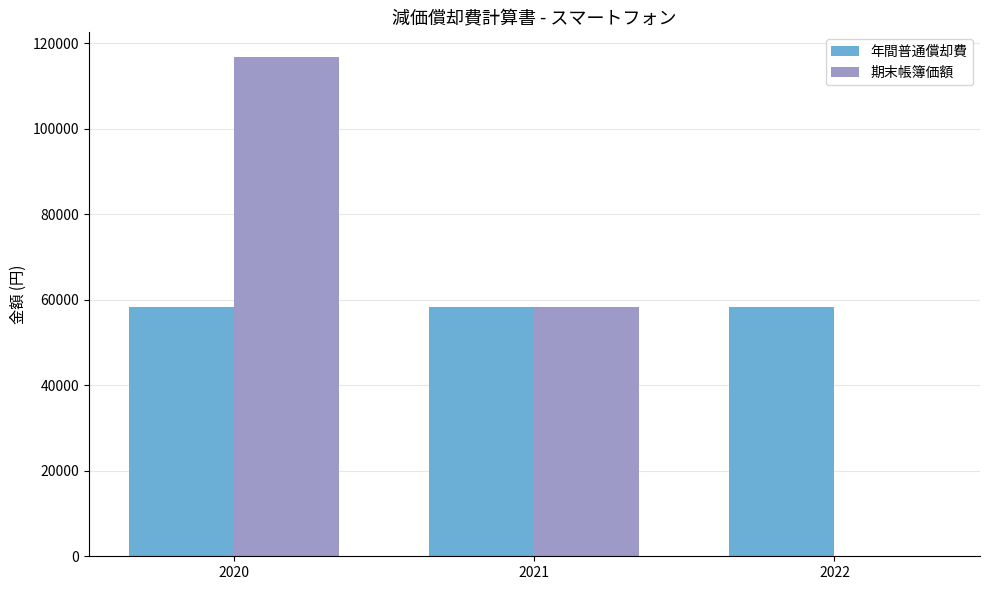

What are all the series names shown in the legend?

年間普通償却費, 期末帳簿価額